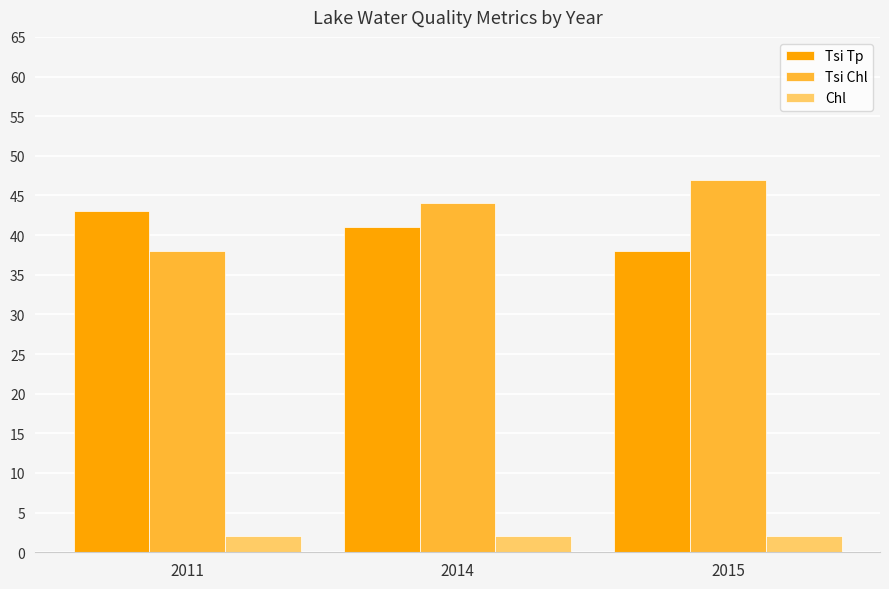

At how many categories does at least one series exceed 39?

3